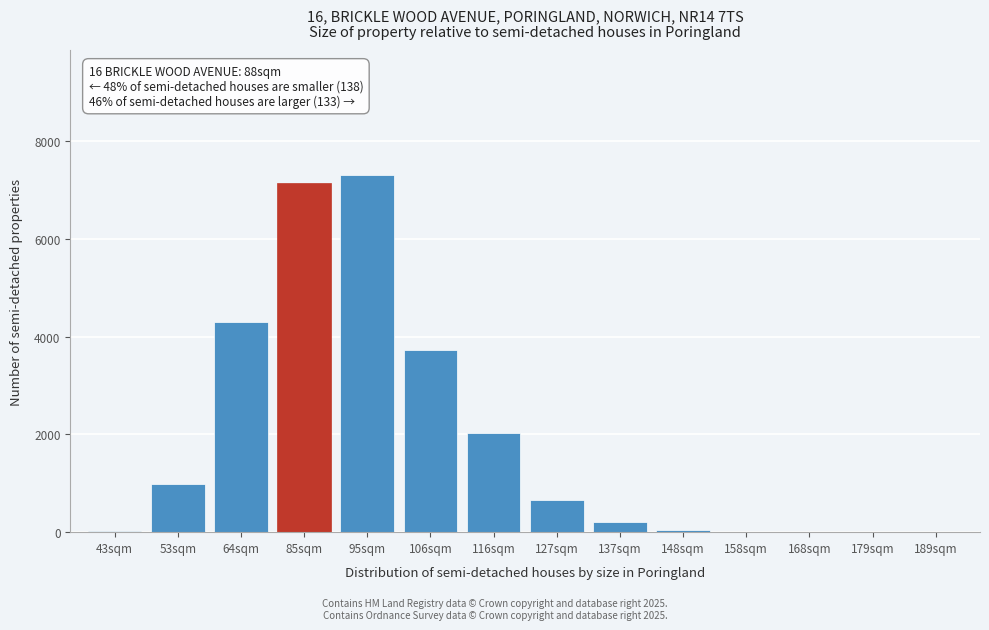

What is the sum of all values?

26394